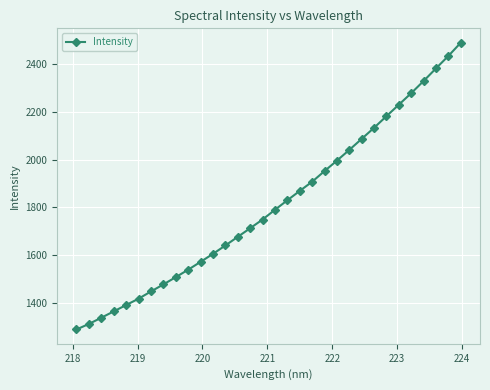

What is the average value?

1811.5